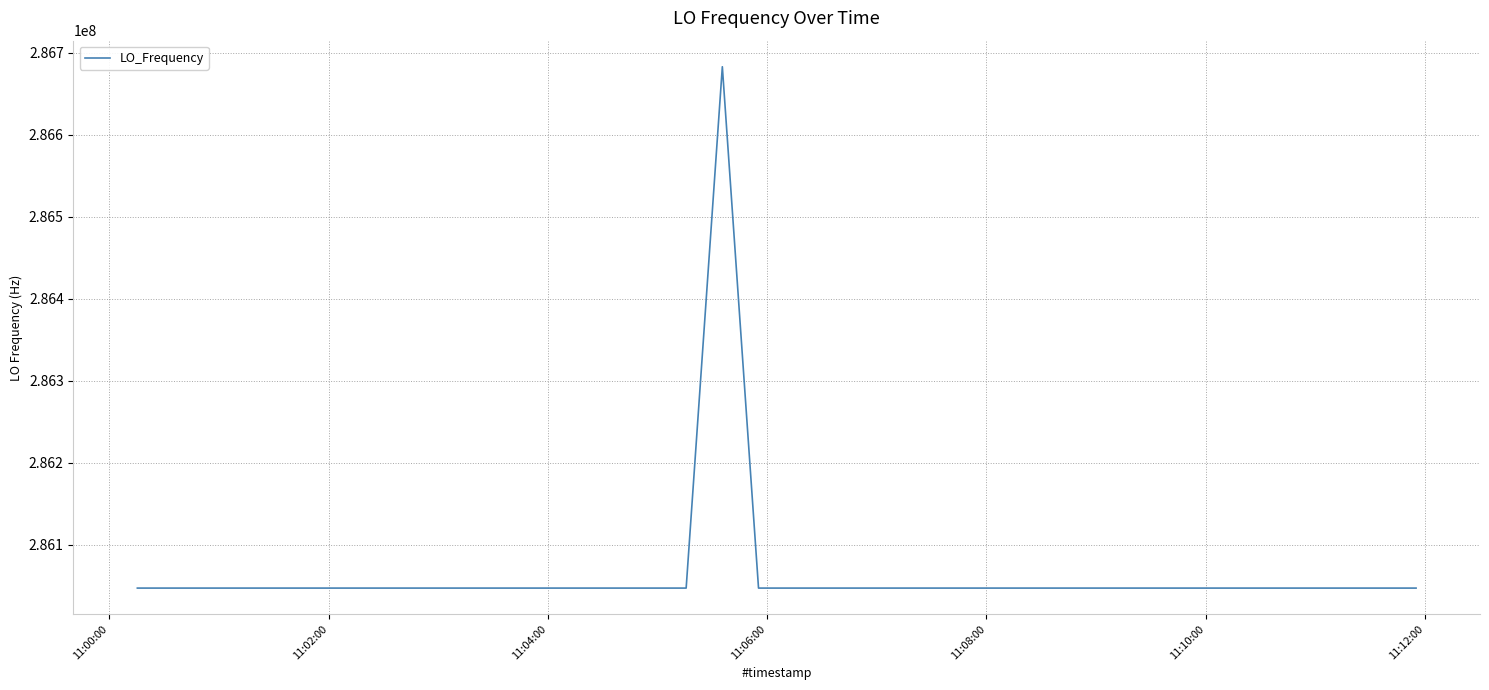

What is the maximum value shown in the chart?

286682712.3